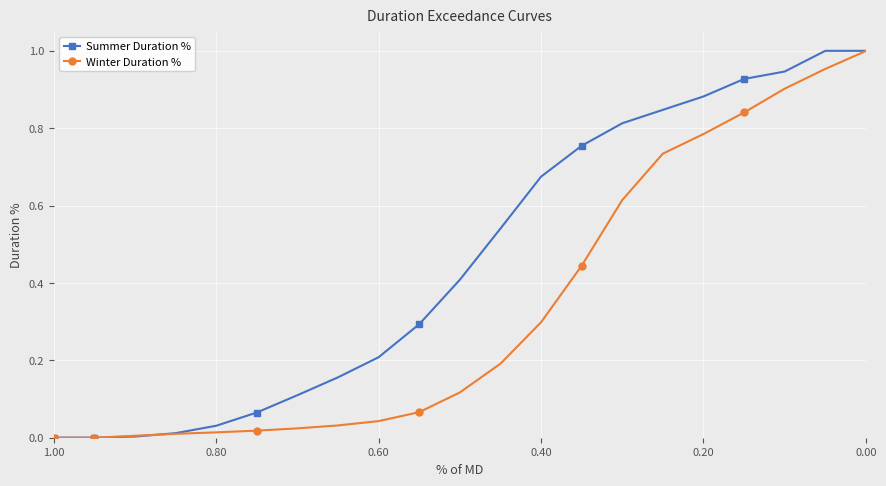

Between which two adjacent categories do Winter Duration % and Summer Duration % first intersect?

0.80 and 1.00